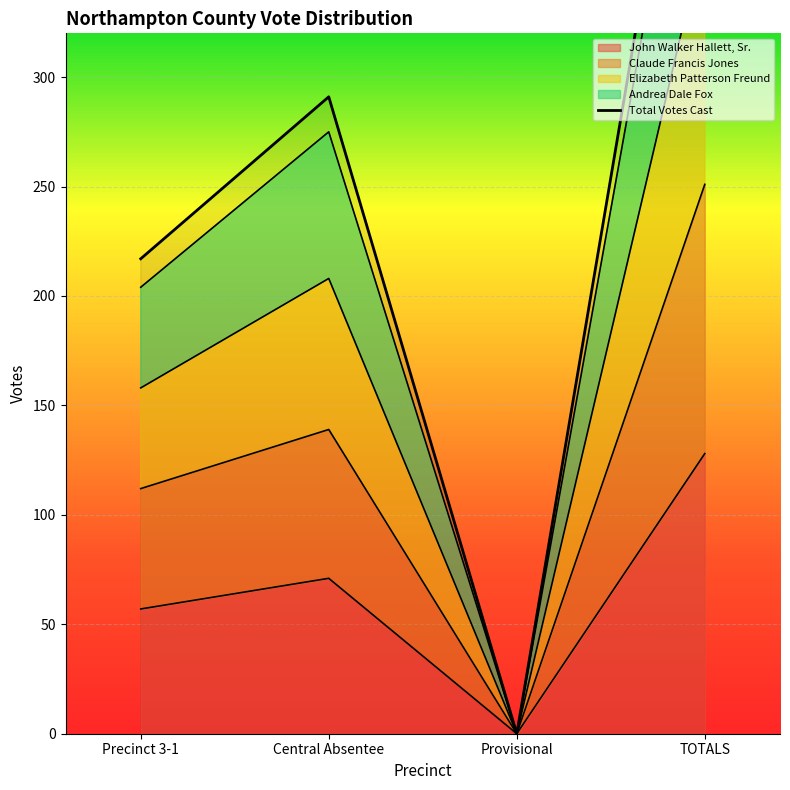

True or false: Andrea Dale Fox and John Walker Hallett, Sr. cross at least once.

False